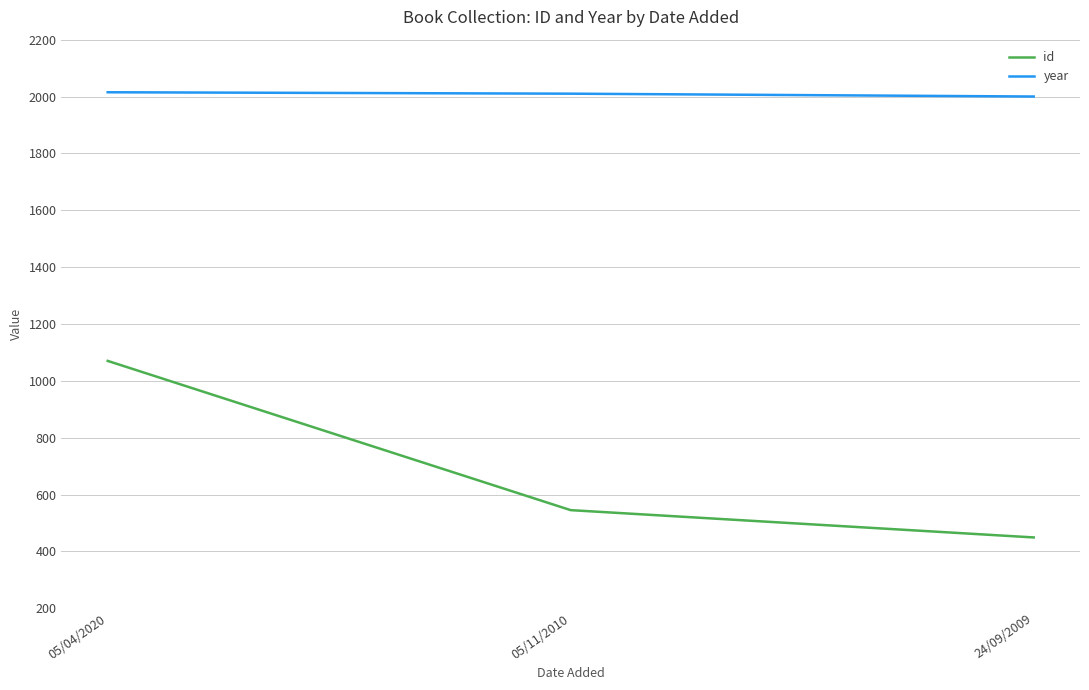

True or false: year has a value of 773 at 05/04/2020.

False